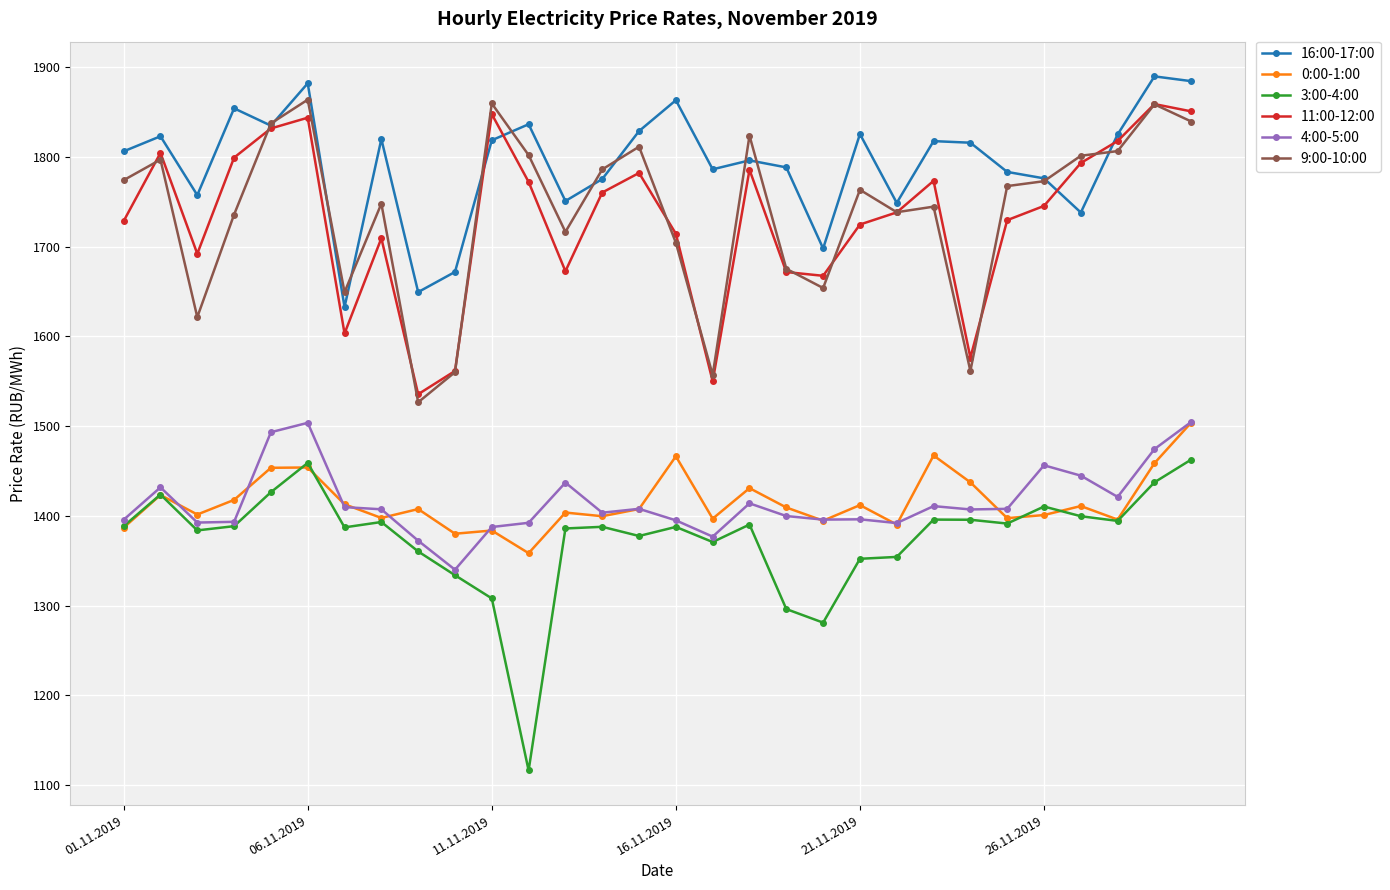

Which series has the largest total across all categories?

16:00-17:00